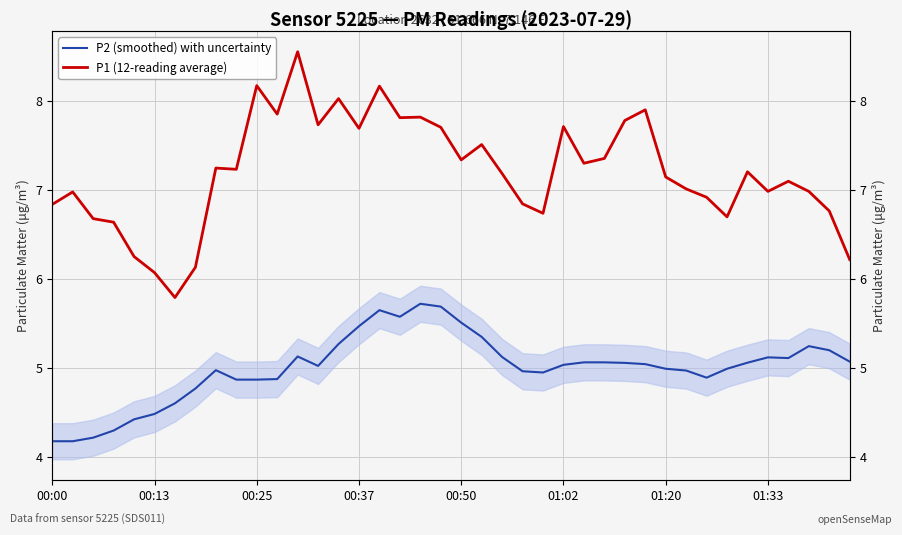

At which label is P1 (12-reading average) closest to 7?

01:33